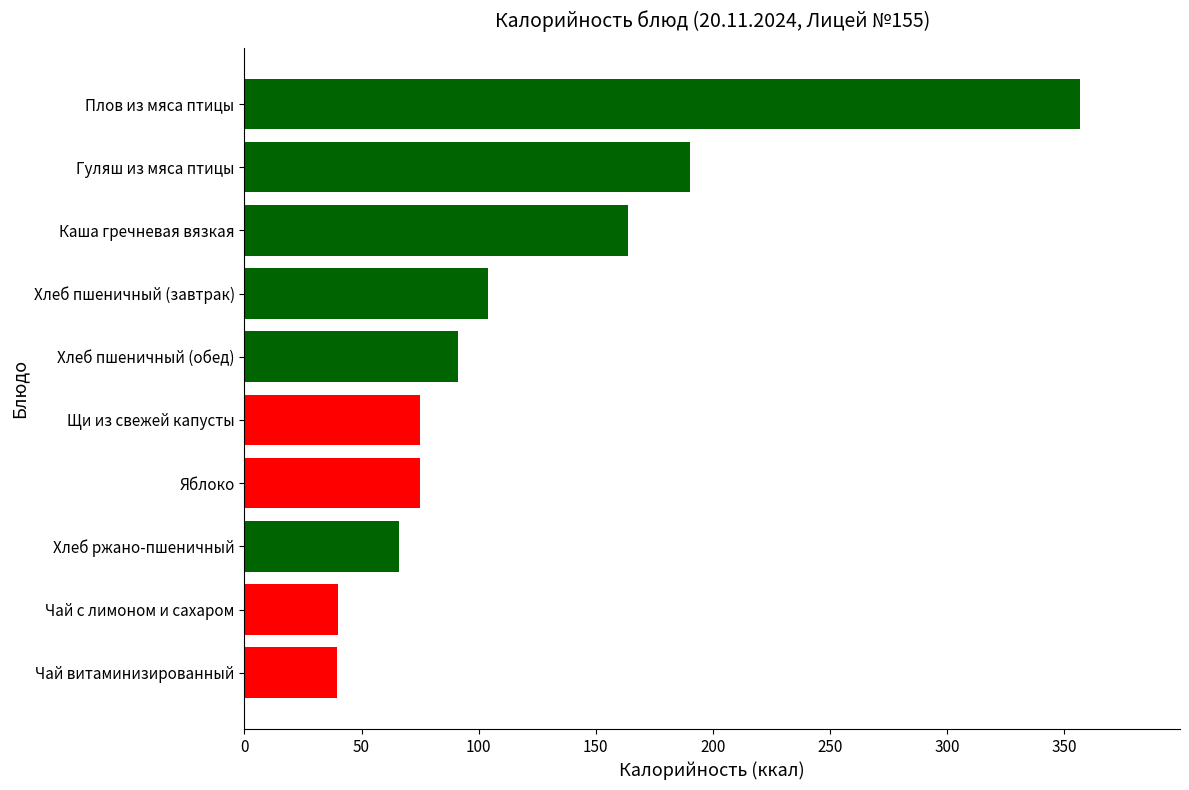

How many values are below 91?

5